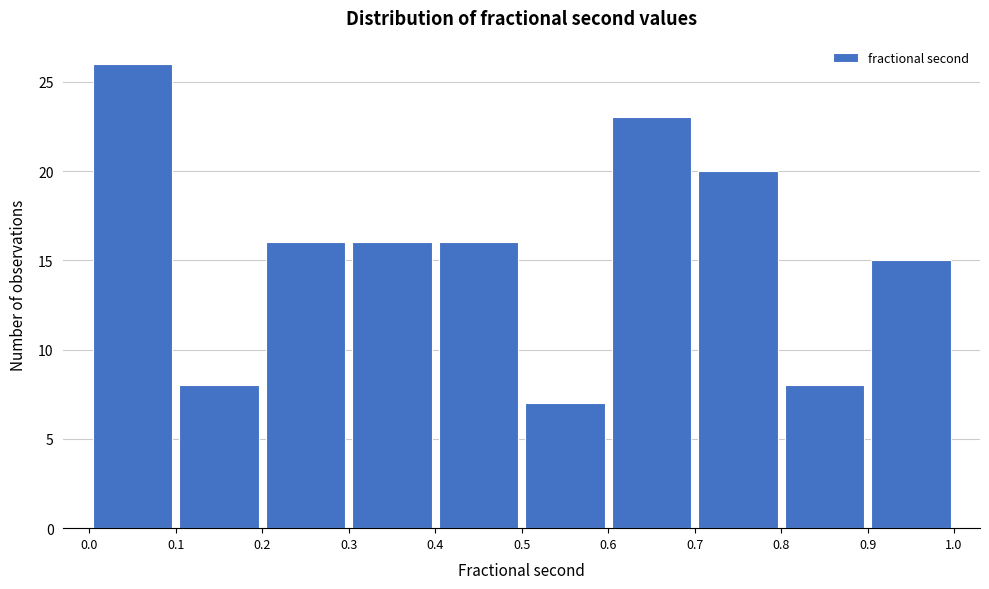

Over which range of the x-axis is the bar tallest?

0.0 to 0.1